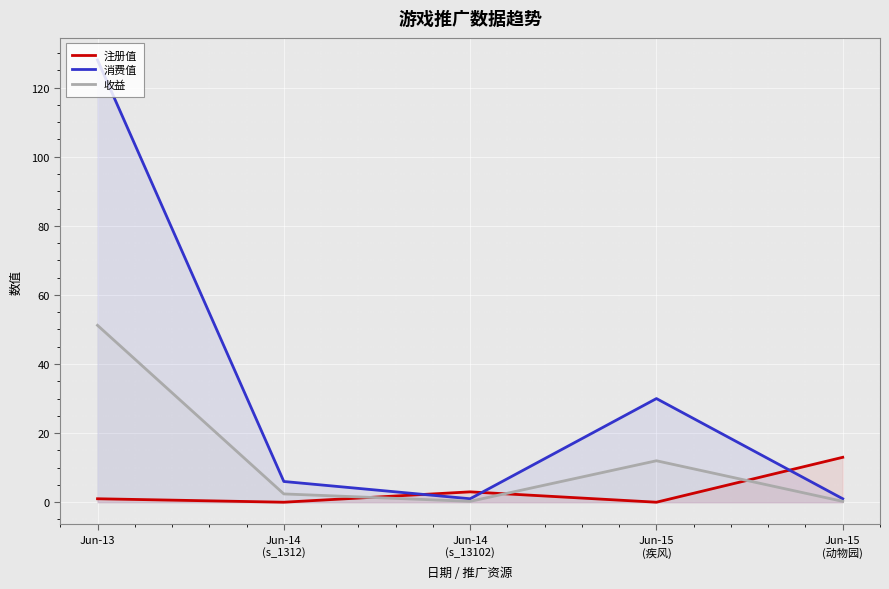

At which category does 消费值 reach its first local valley?

Jun-14
(s_13102)